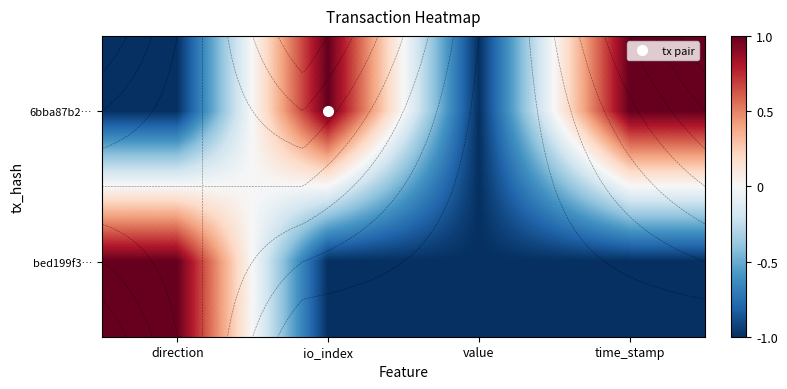

The value of bed199f3… at io_index is 0. True or false?

False